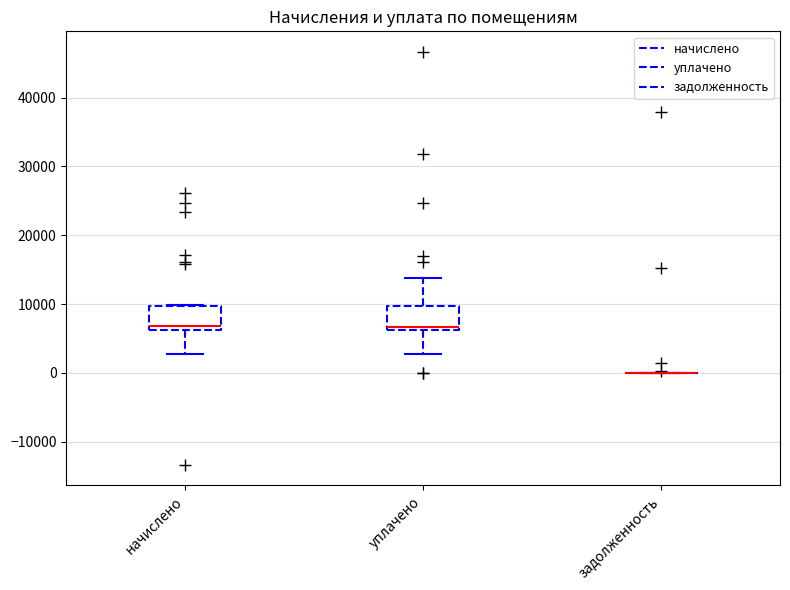

Reading left to right, read every box against the y-axis: the position of its median line, the range the box covers, and the ends of its whiskers. The values are not printed on the chart, so give them approximately, as read against the axis.

начислено: median 7000, box 6000 to 10000, whiskers 3000 to 10000
уплачено: median 7000, box 6000 to 10000, whiskers 3000 to 14000
задолженность: box collapsed to a line at 0, whiskers 0 to 0